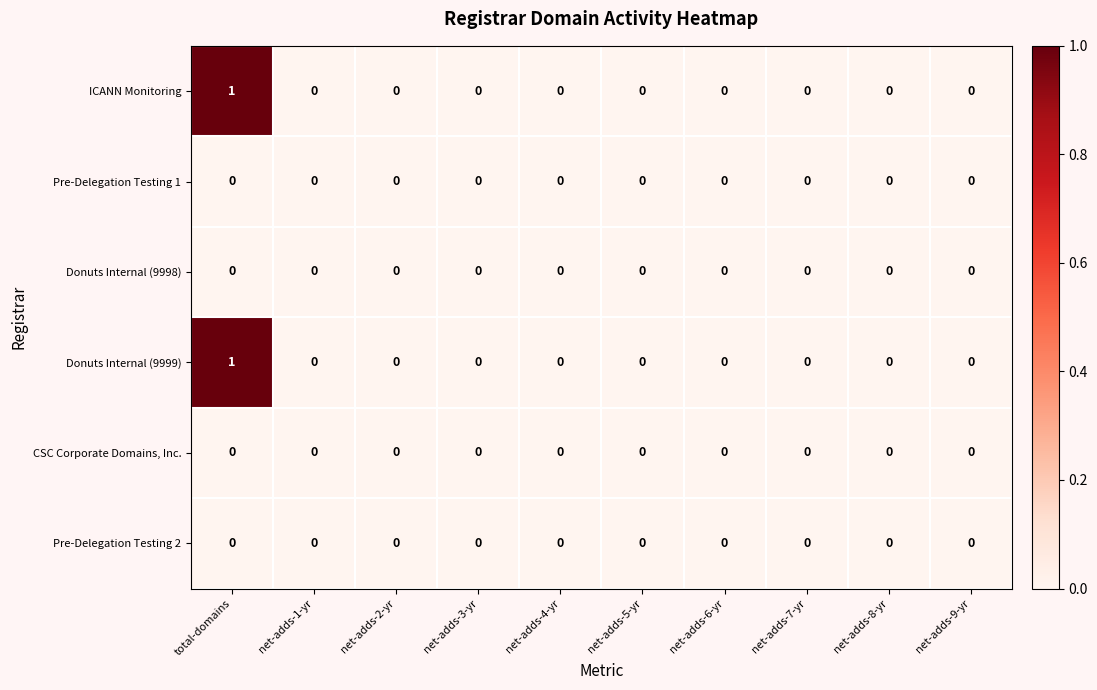

Count the ICANN Monitoring values in the range 0 to 1.

10